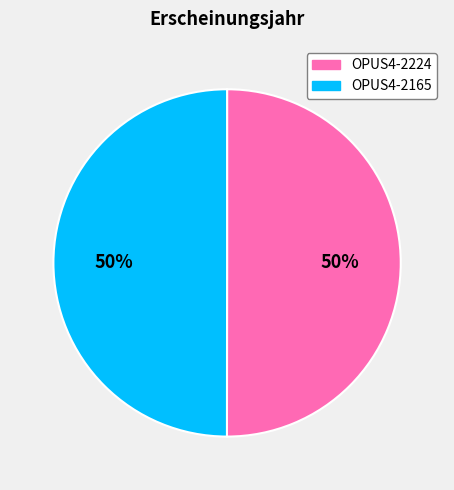

To the nearest percent, what portion does OPUS4-2165 represent?

50%